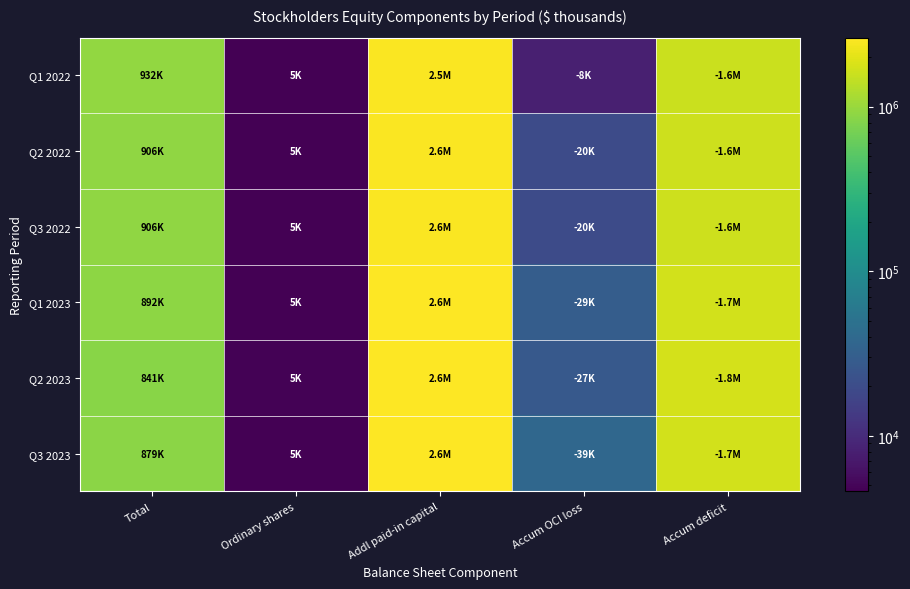

How many categories are shown in the chart?

5